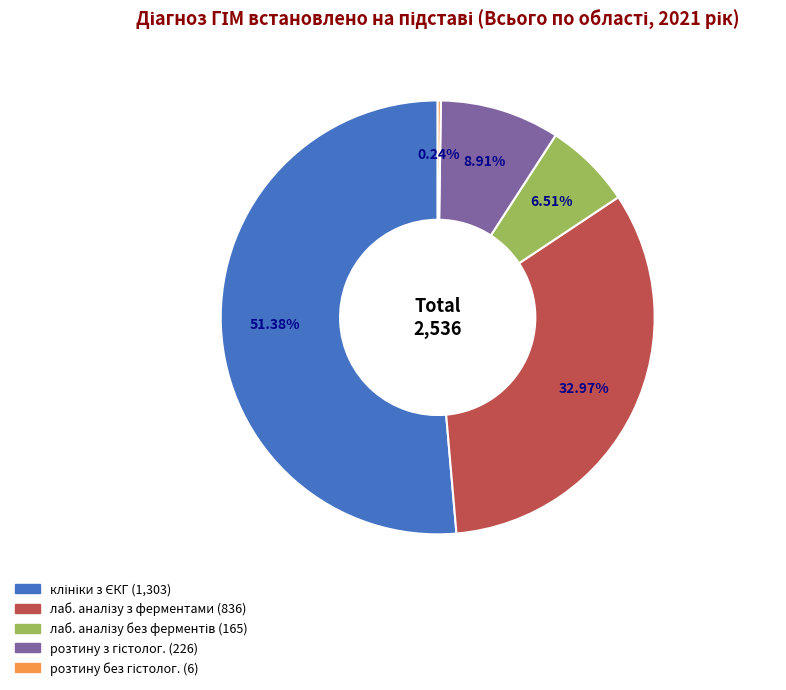

Is there any slice that represents more than half of the pie?

Yes